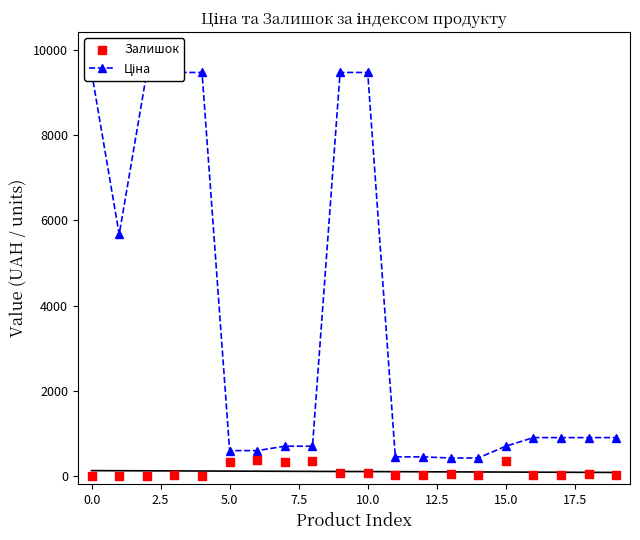

What are all the series names shown in the legend?

Ціна, Залишок